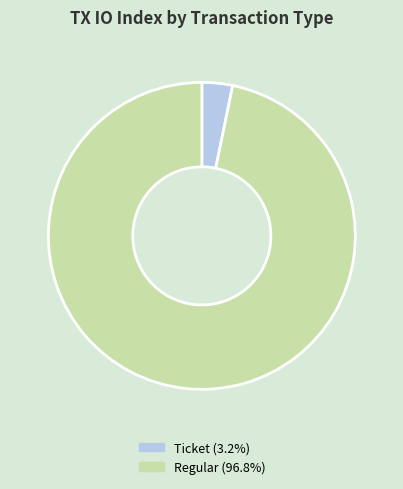

How many segments does this pie chart have?

2